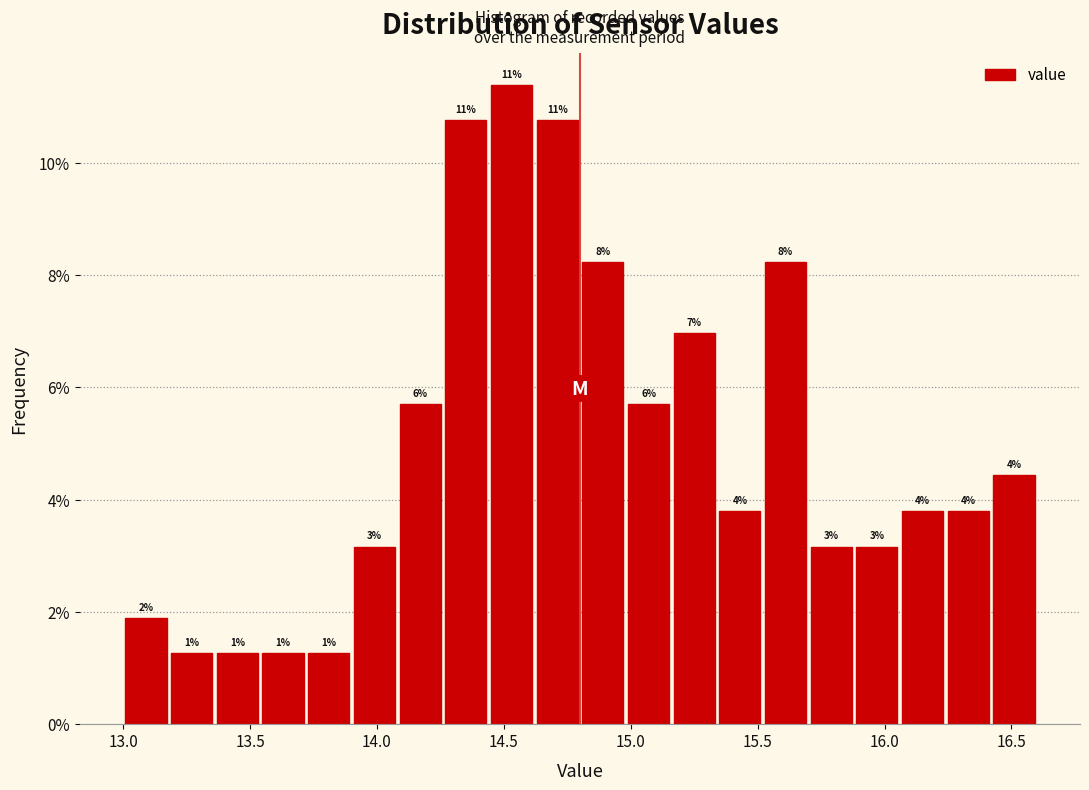

Read against the x-axis, roughly where is the centre of the tallest bar?

14.55